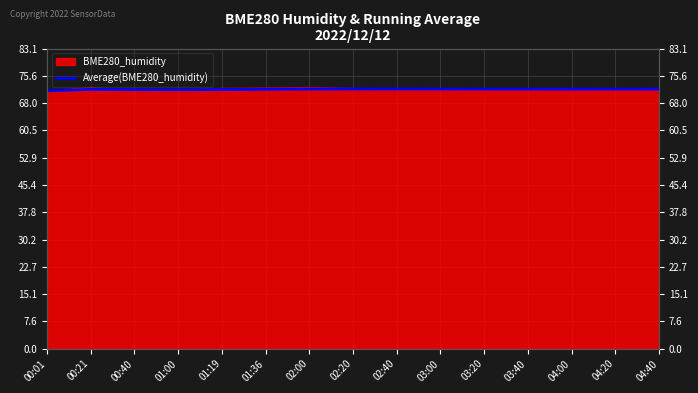

True or false: the data shows 103.8 at 03:20.

False